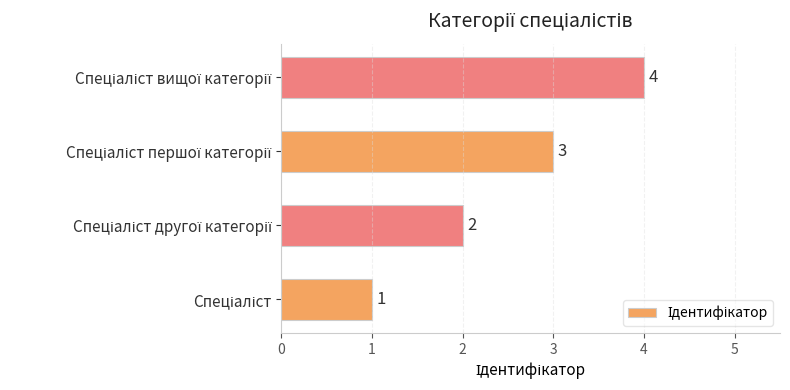

What is the greatest value displayed?

4